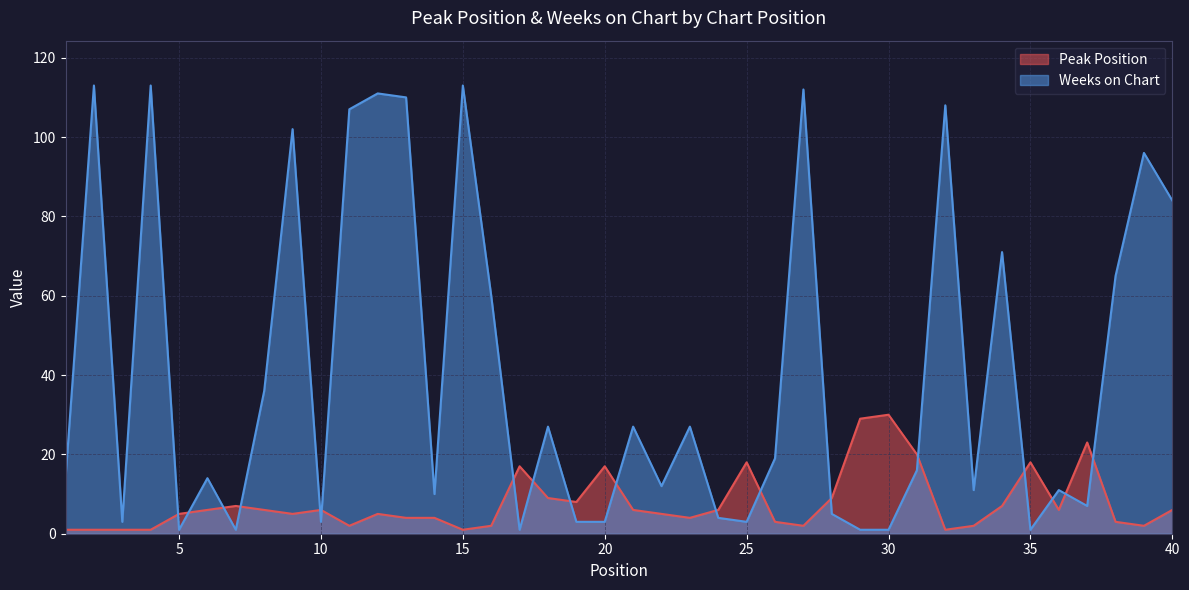

Reading right to left, extract all data points from this chart.

Peak Position: 40=6	39=2	38=3	37=23	36=6	35=18	34=7	33=2	32=1	31=20	30=30	29=29	28=9	27=2	26=3	25=18	24=6	23=4	22=5	21=6	20=17	19=8	18=9	17=17	16=2	15=1	14=4	13=4	12=5	11=2	10=6	9=5	8=6	7=7	6=6	5=5	4=1	3=1	2=1	1=1
Weeks on Chart: 40=84	39=96	38=65	37=7	36=11	35=1	34=71	33=11	32=108	31=16	30=1	29=1	28=5	27=112	26=19	25=3	24=4	23=27	22=12	21=27	20=3	19=3	18=27	17=1	16=60	15=113	14=10	13=110	12=111	11=107	10=3	9=102	8=36	7=1	6=14	5=1	4=113	3=3	2=113	1=14